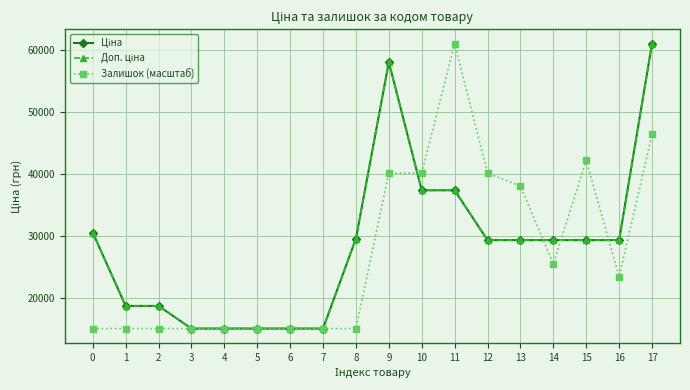

What is the lowest value of the Доп. ціна series?

15019.2